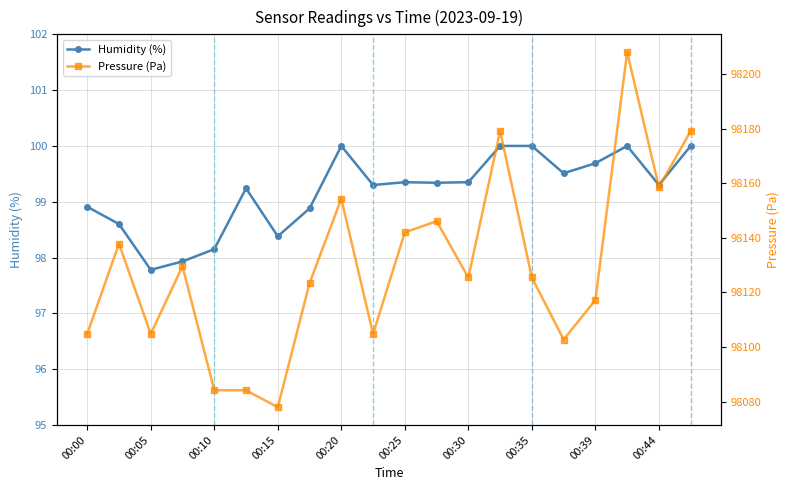

True or false: Humidity (%) has a value of 141.4 at 00:15.

False